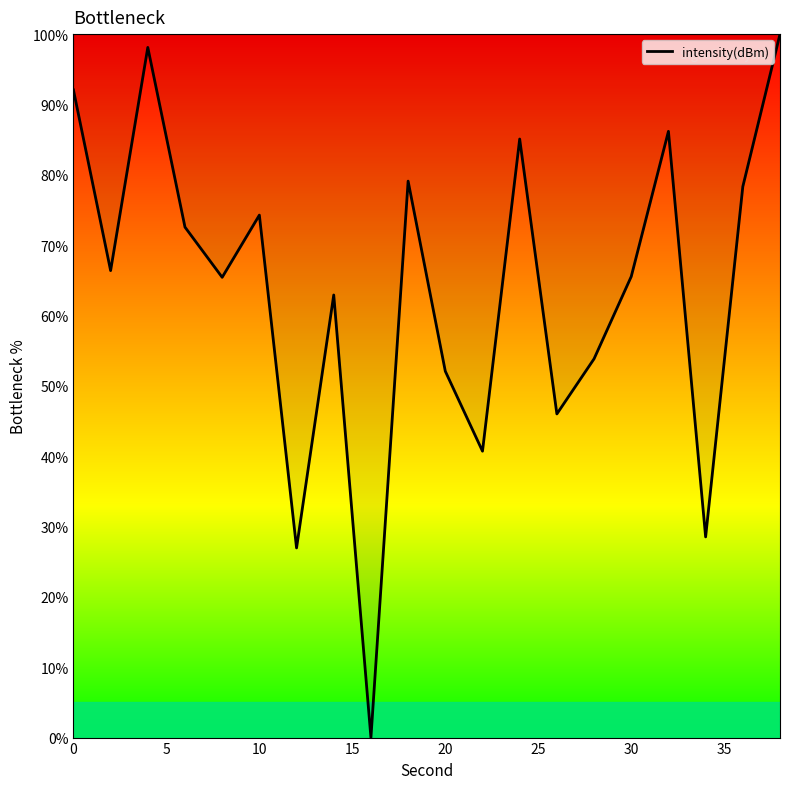

What is the maximum value shown in the chart?

100.0